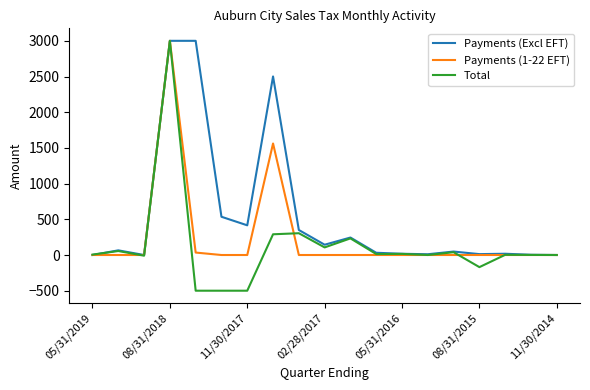

At how many categories does at least one series exceed 1513?

3